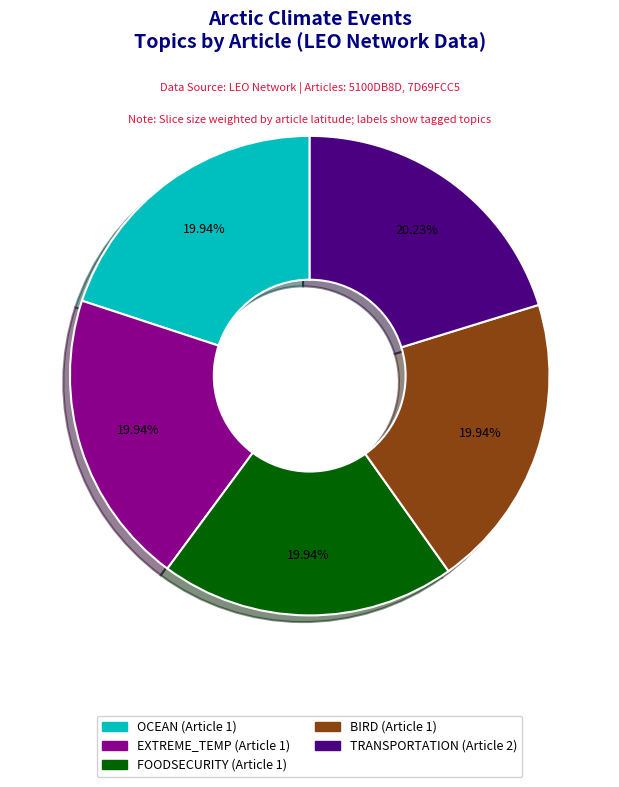

Is there a majority slice in this chart?

No